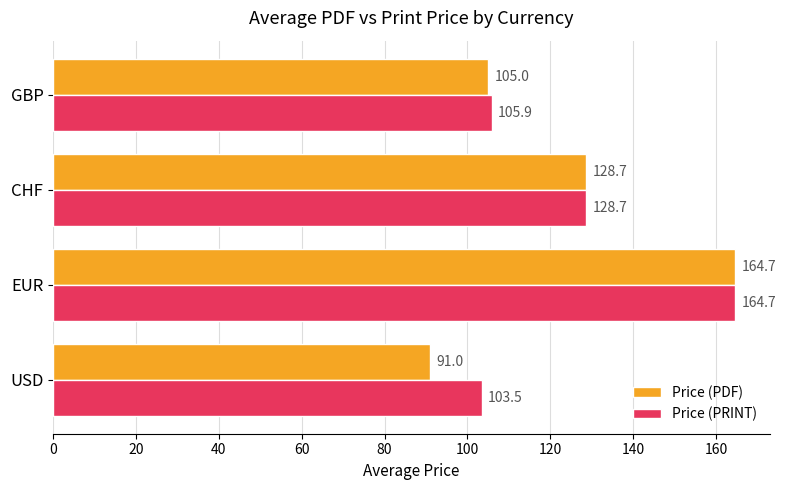

The value of Price (PDF) at USD is 61.3. True or false?

False